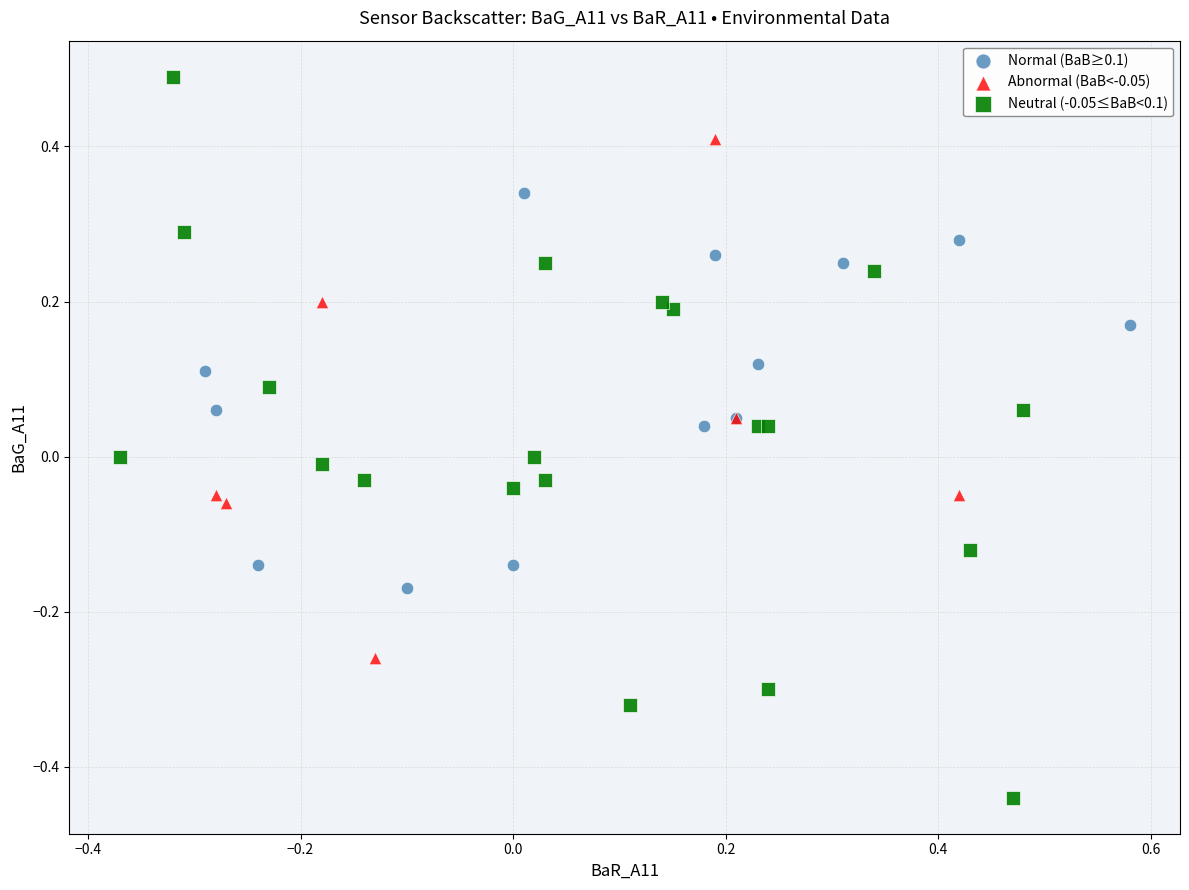

What are all the series names shown in the legend?

Normal (BaB≥0.1), Abnormal (BaB<-0.05), Neutral (-0.05≤BaB<0.1)